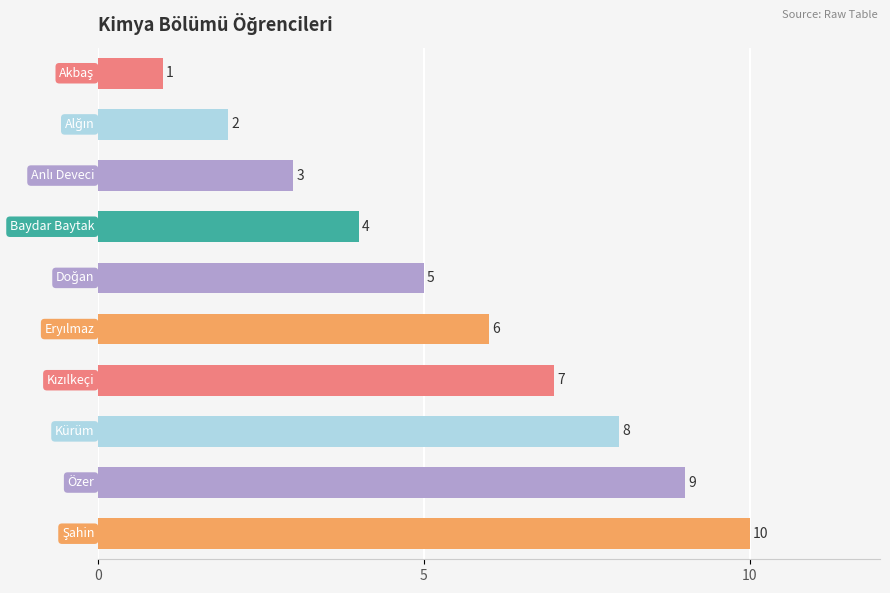

What is the value of the 6th bar from the top?

6